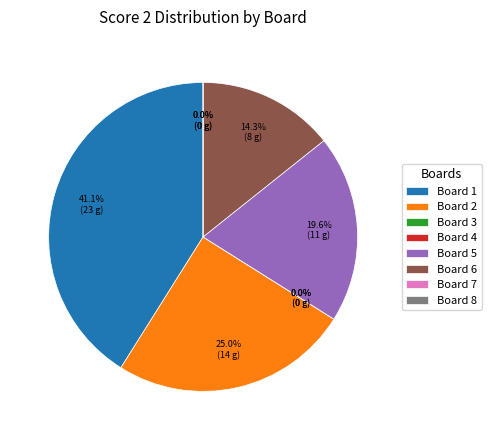

Rank the categories by value from highest to lowest.

Board 1, Board 2, Board 5, Board 6, Board 3, Board 4, Board 7, Board 8